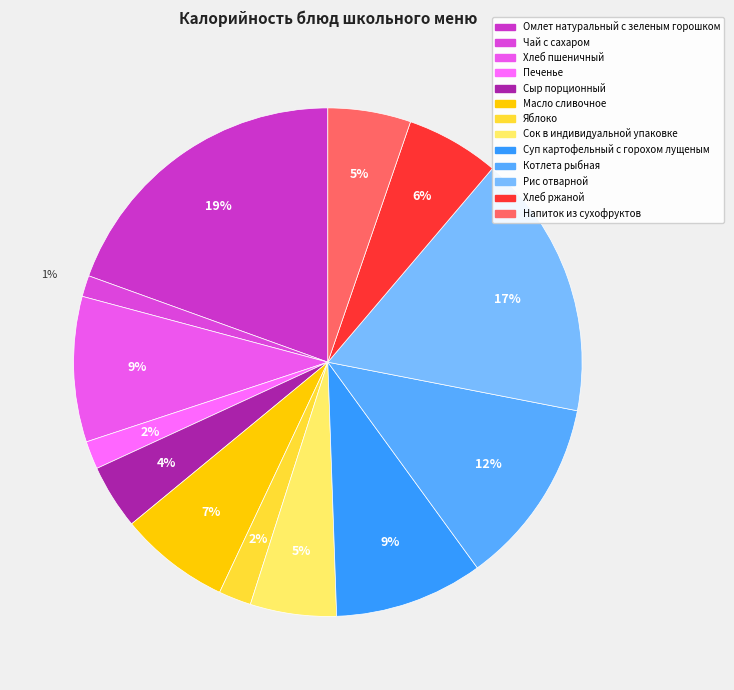

Combined, what portion of the pie is Хлеб пшеничный and Яблоко?

11.3%